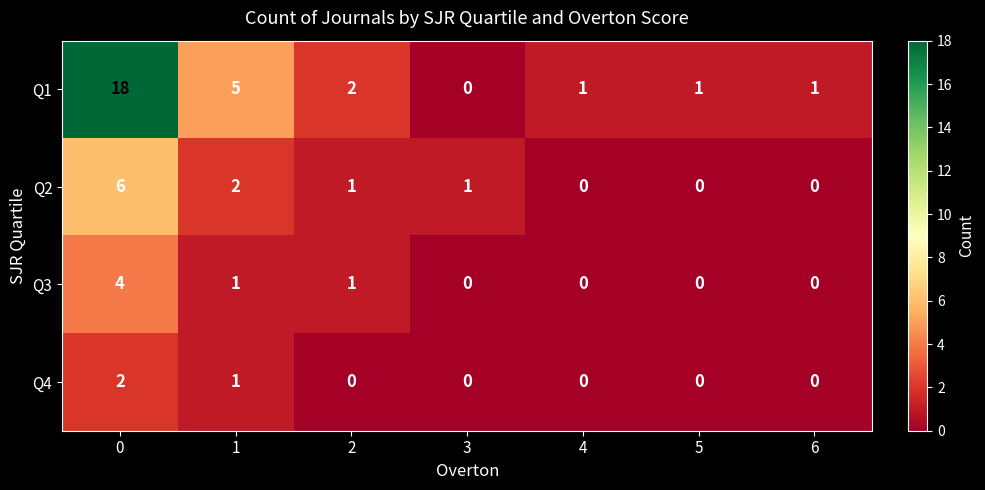

How many categories are shown in the chart?

7